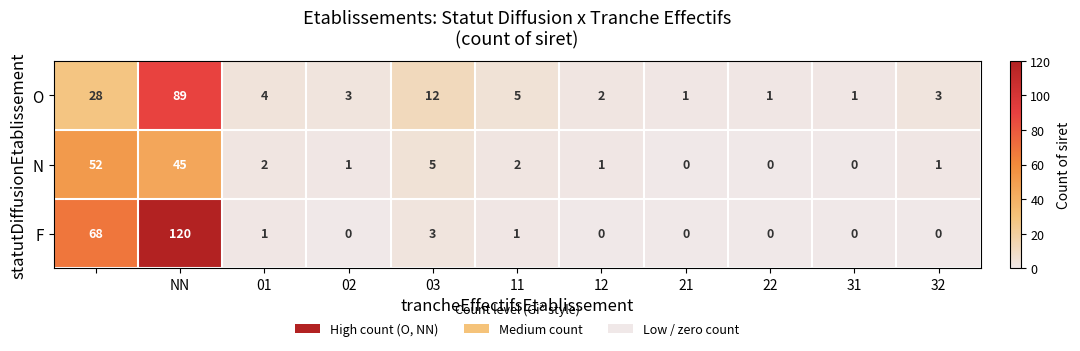

Rank the series by their average value, from lowest to highest.

N, O, F